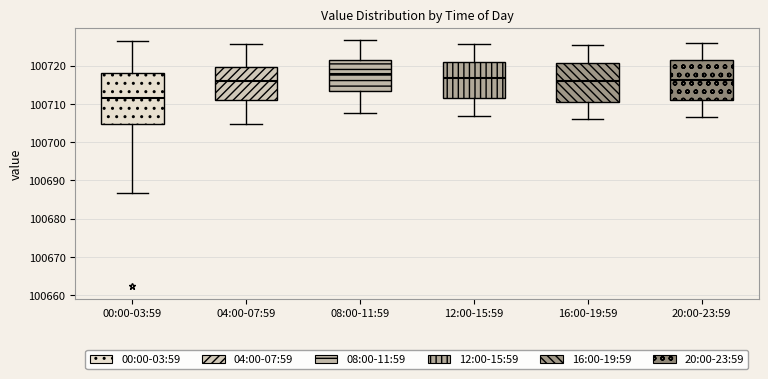

Reading left to right, transcribe this box plot: for each box, give where its median line is, the range the box spans, and where its two whiskers end, as read against the y-axis. The values are not printed on the chart, so give them approximately, as read against the axis.

00:00-03:59: median 100712, box 100705 to 100718, whiskers 100687 to 100727
04:00-07:59: median 100716, box 100711 to 100720, whiskers 100705 to 100726
08:00-11:59: median 100718, box 100713 to 100722, whiskers 100708 to 100727
12:00-15:59: median 100717, box 100712 to 100721, whiskers 100707 to 100726
16:00-19:59: median 100716, box 100711 to 100721, whiskers 100706 to 100725
20:00-23:59: median 100716, box 100711 to 100721, whiskers 100707 to 100726